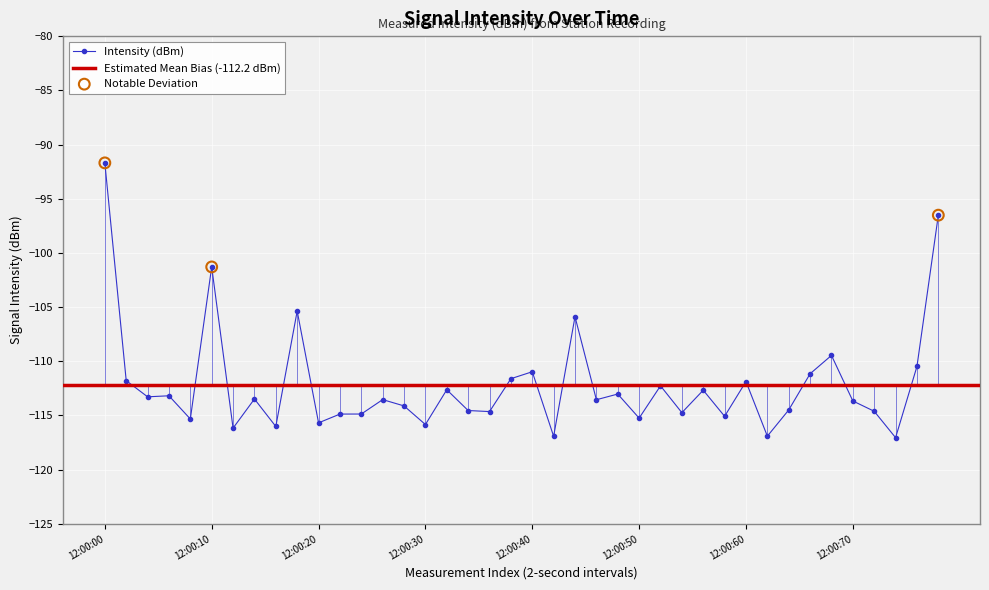

What is the minimum value for Intensity (dBm)?

-117.0